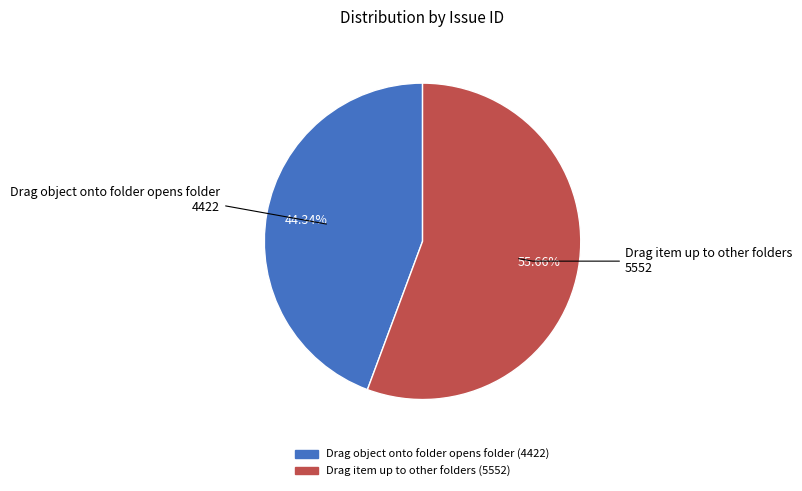

To the nearest percent, what is the combined percentage of Drag item up to other folders and Drag object onto folder opens folder?

100%